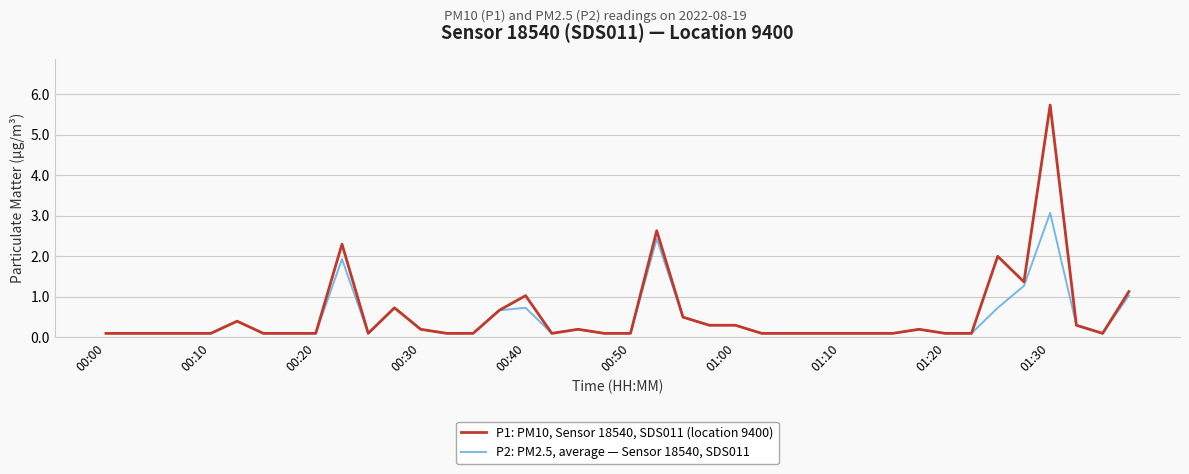

How many lines are shown in the chart?

2